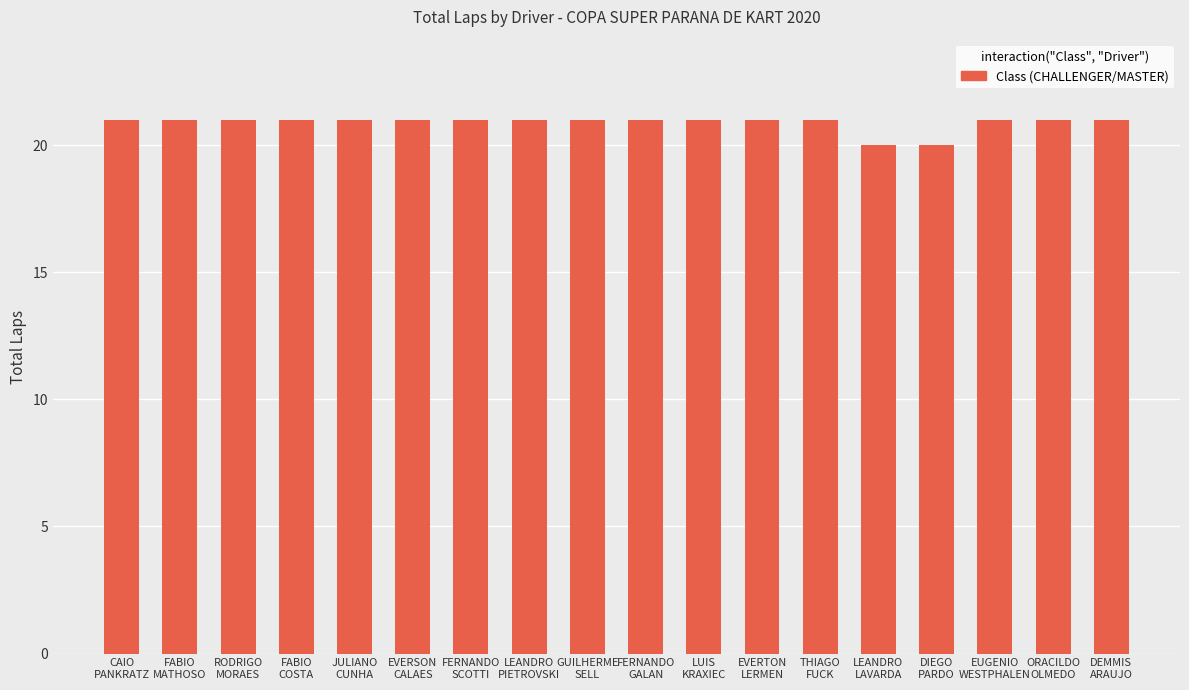

What is the label of the 7th bar from the left?

FERNANDO
SCOTTI